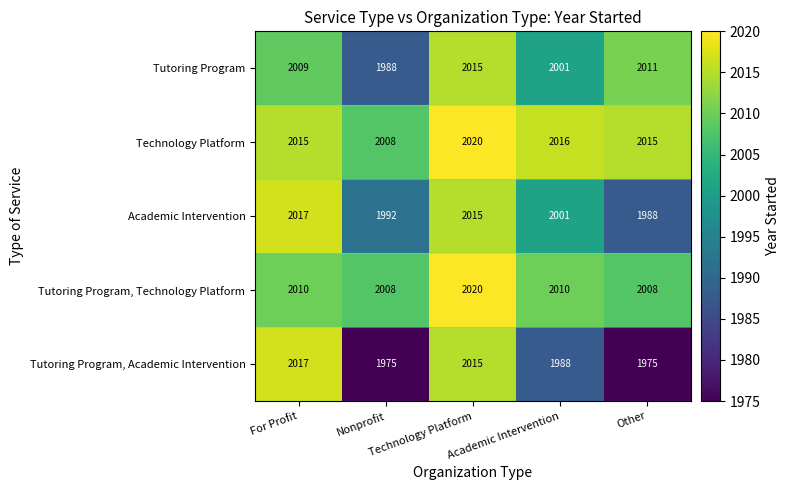

What is the smallest value displayed?

1975